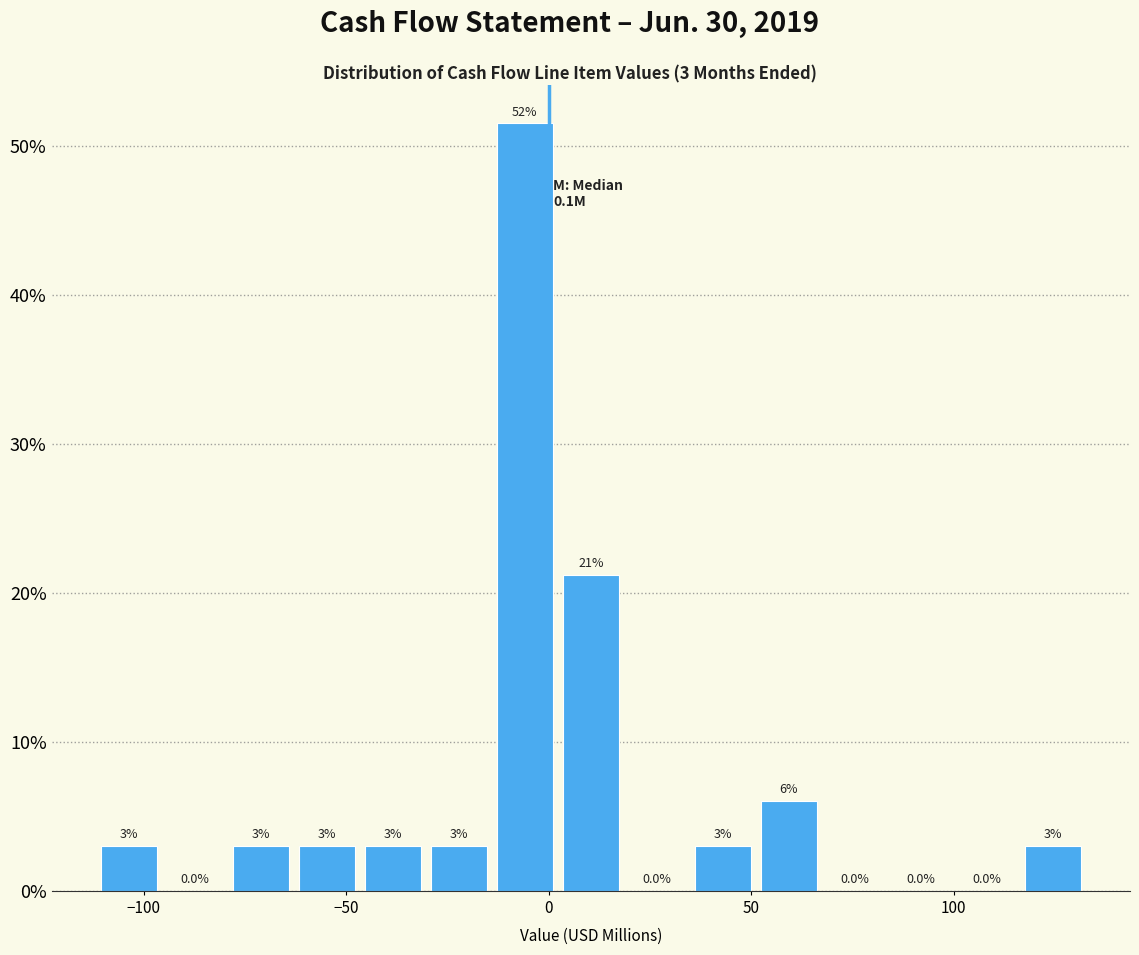

Read against the x-axis, roughly where is the centre of the tallest bar?

-5